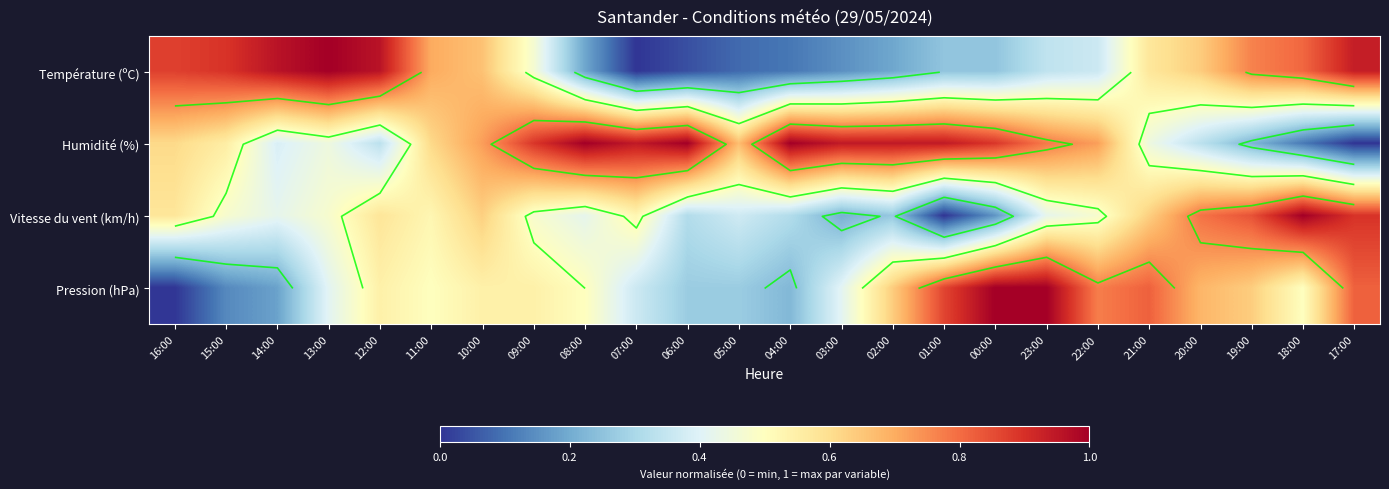

The Humidité (%) series shows 0.6 at 16:00. True or false?

True